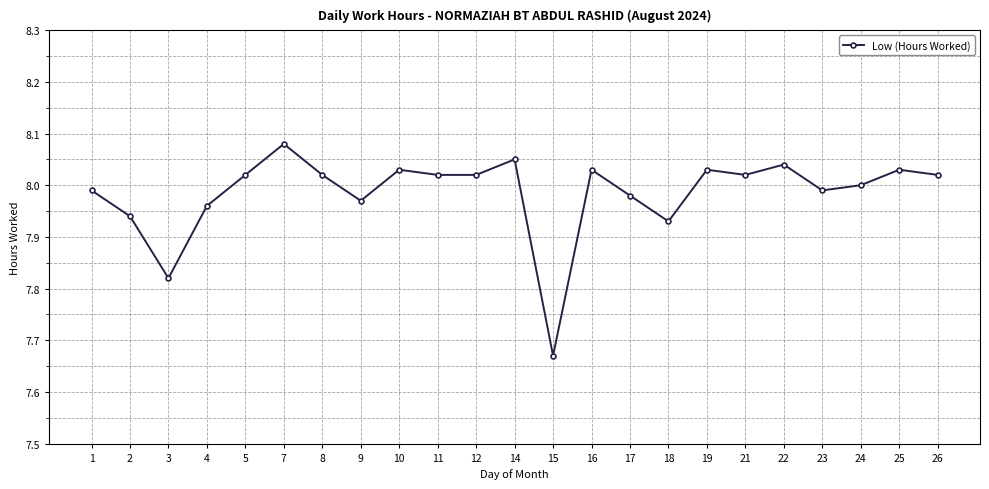

What is the change in value from 3 to 8?

+0.2